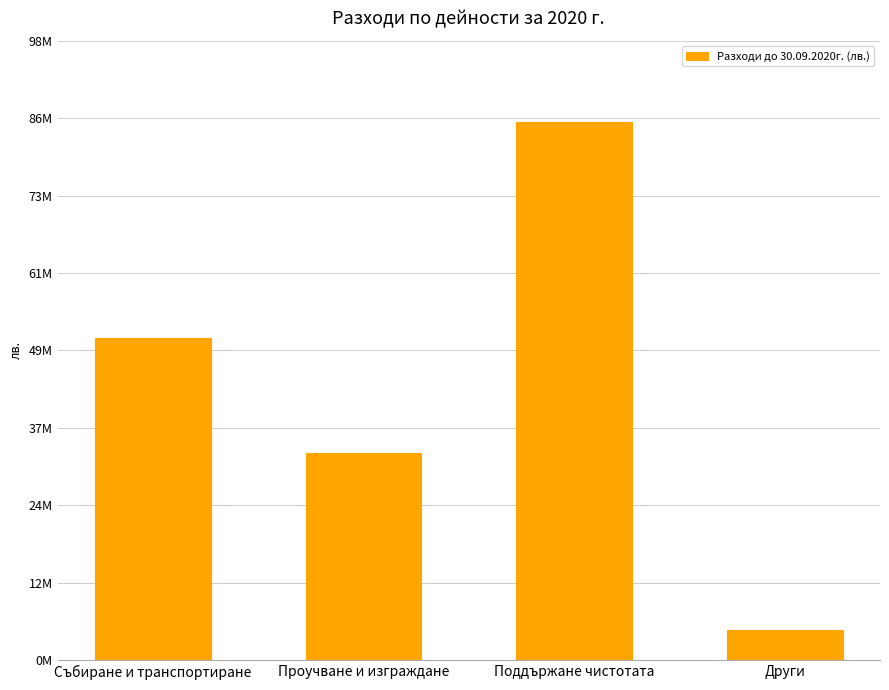

What is the average value?

43436741.7